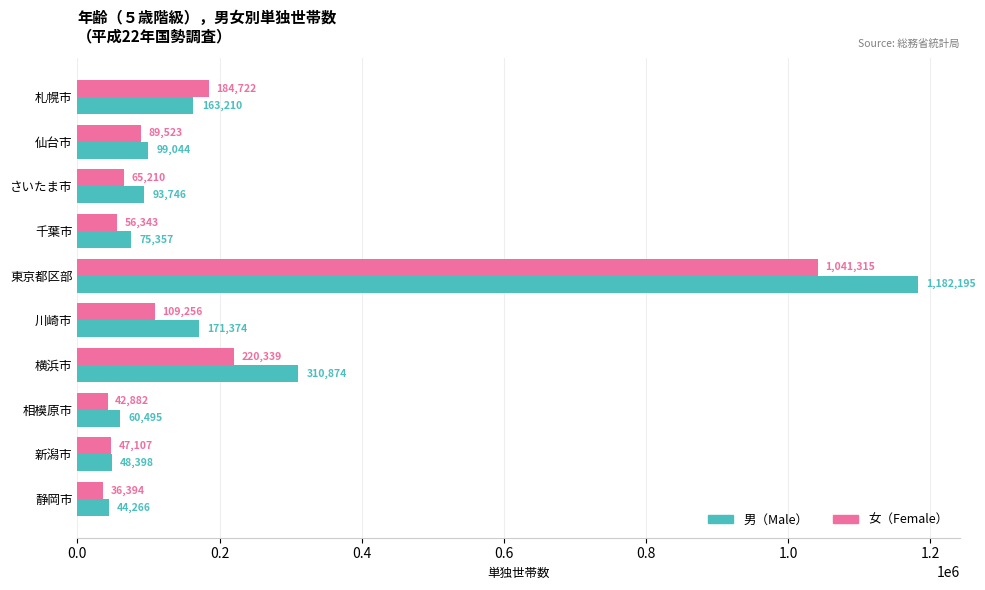

Is it true that 男（Male） equals 44266 at 静岡市?

True